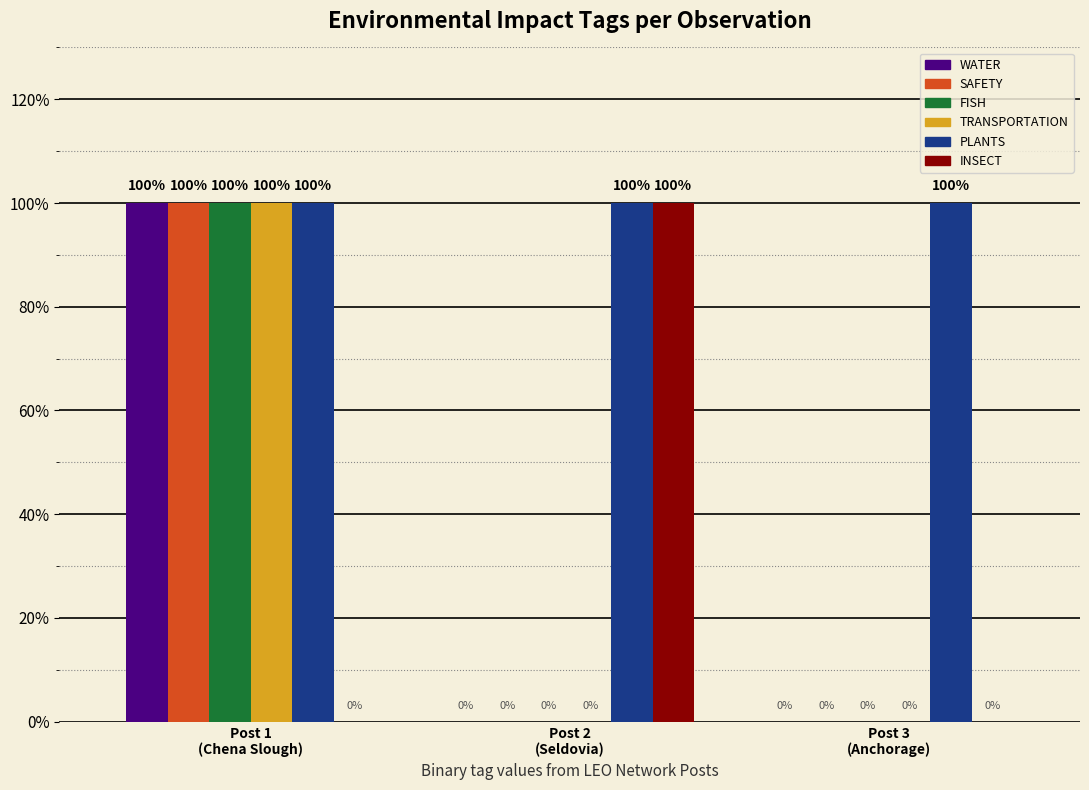

List the series in order of their peak value, highest first.

WATER, SAFETY, FISH, TRANSPORTATION, PLANTS, INSECT